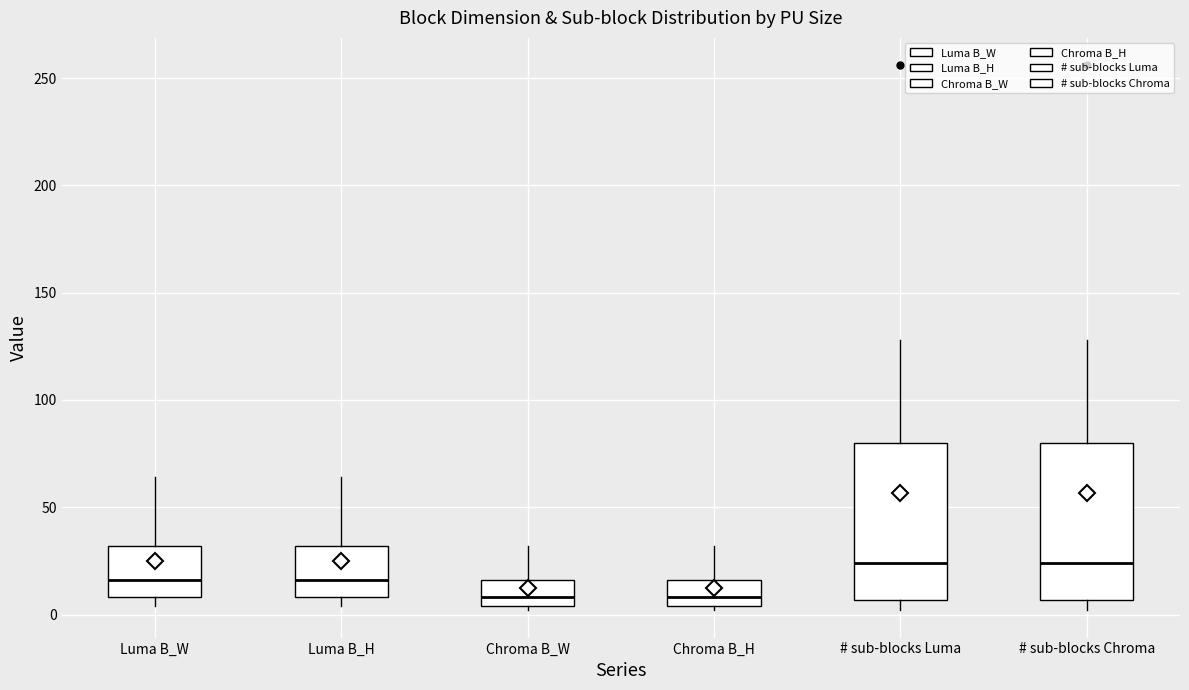

Reading left to right, read every box against the y-axis: the position of its median line, the range the box covers, and the ends of its whiskers. The values are not printed on the chart, so give them approximately, as read against the axis.

Luma B_W: median 15, box 10 to 30, whiskers 5 to 65
Luma B_H: median 15, box 10 to 30, whiskers 5 to 65
Chroma B_W: median 10, box 5 to 15, whiskers 0 to 30
Chroma B_H: median 10, box 5 to 15, whiskers 0 to 30
# sub-blocks Luma: median 25, box 5 to 80, whiskers 0 to 130
# sub-blocks Chroma: median 25, box 5 to 80, whiskers 0 to 130